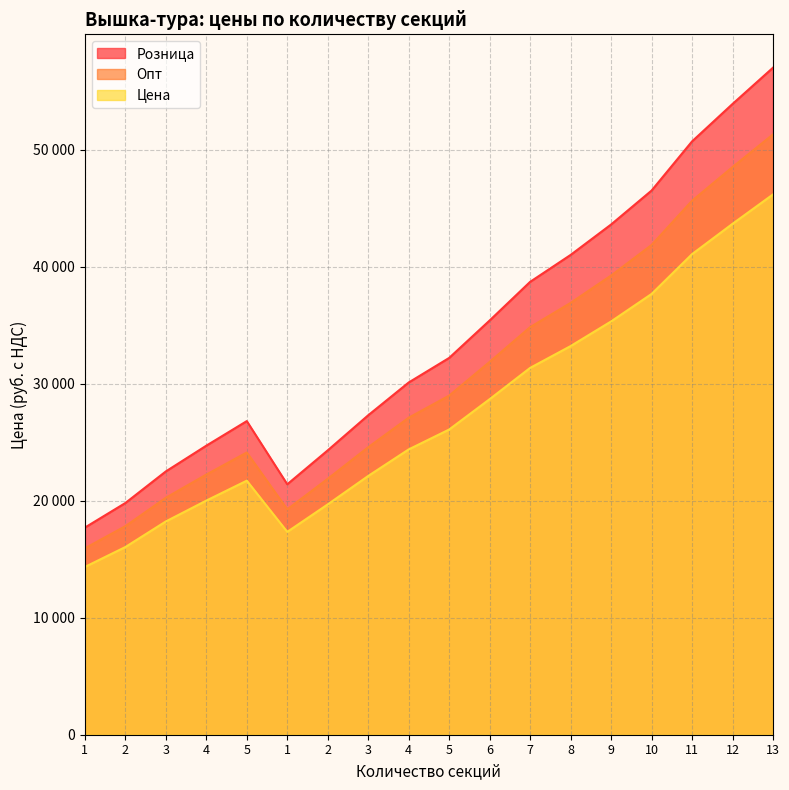

Does the chart have visible grid lines?

Yes